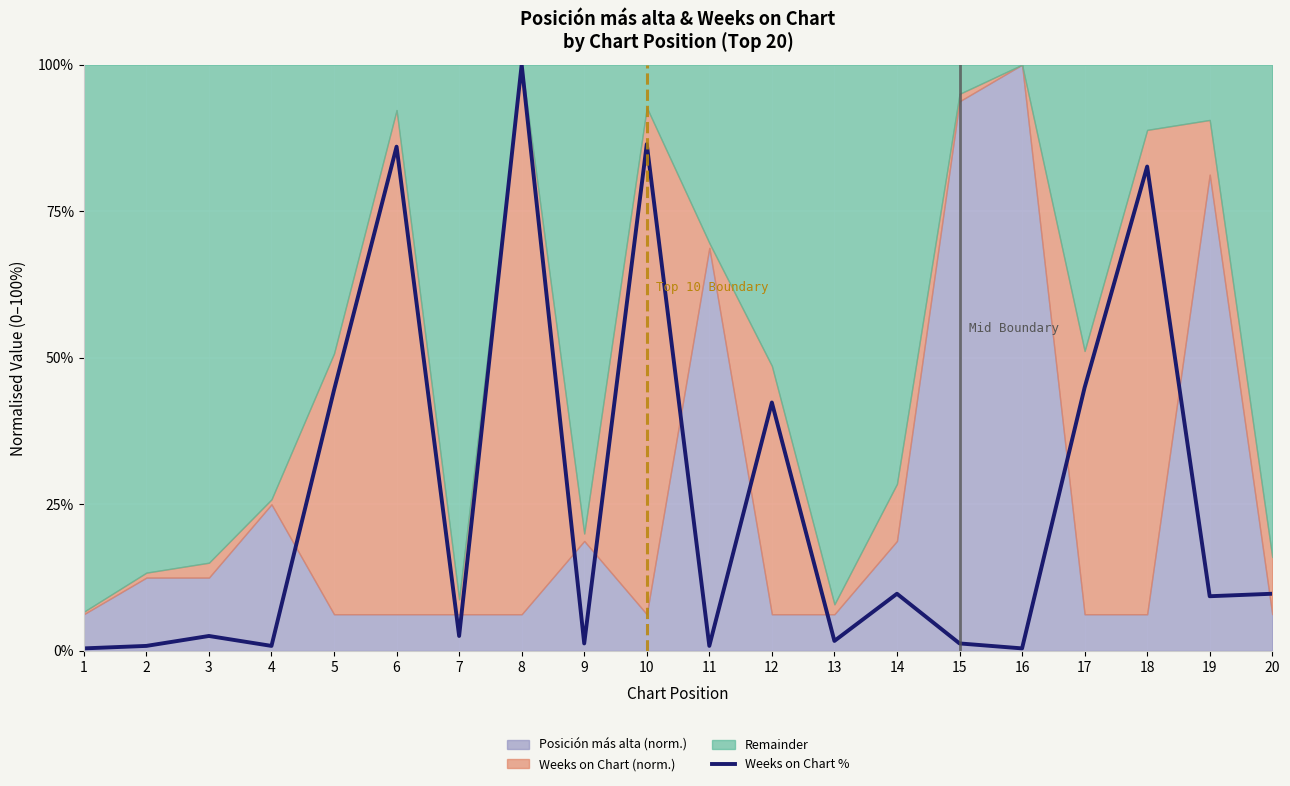

At which label is the value closest to 50?

17